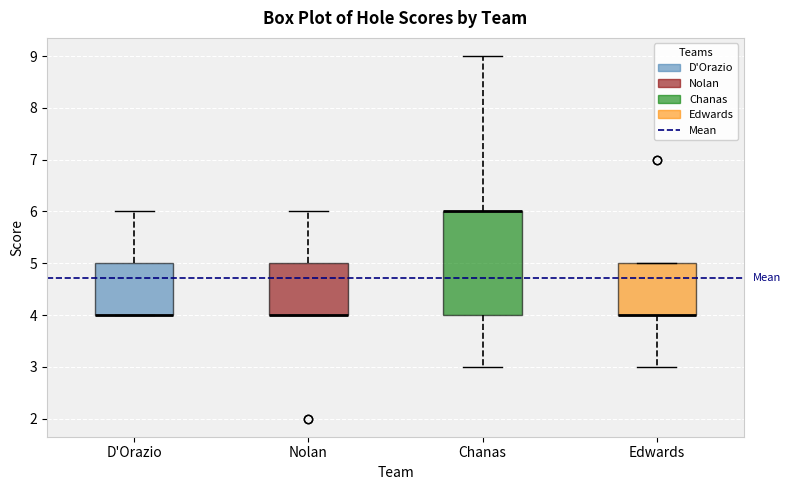

Where does the lower whisker of the box for Edwards end on the y-axis? The values are not printed on the chart, so give them approximately, as read against the axis.

3